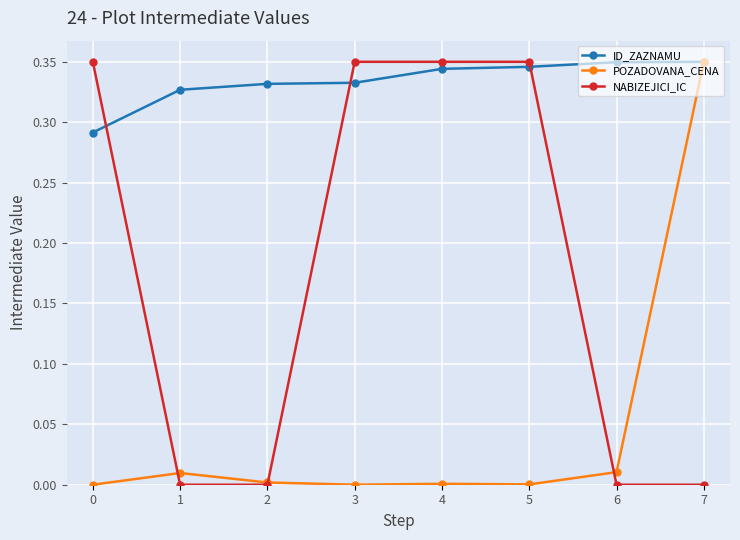

How many distinct data groups are displayed?

3